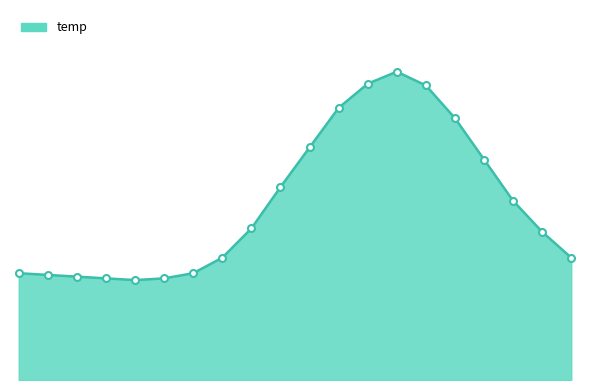

Does the chart display data point markers on the line(s)?

No